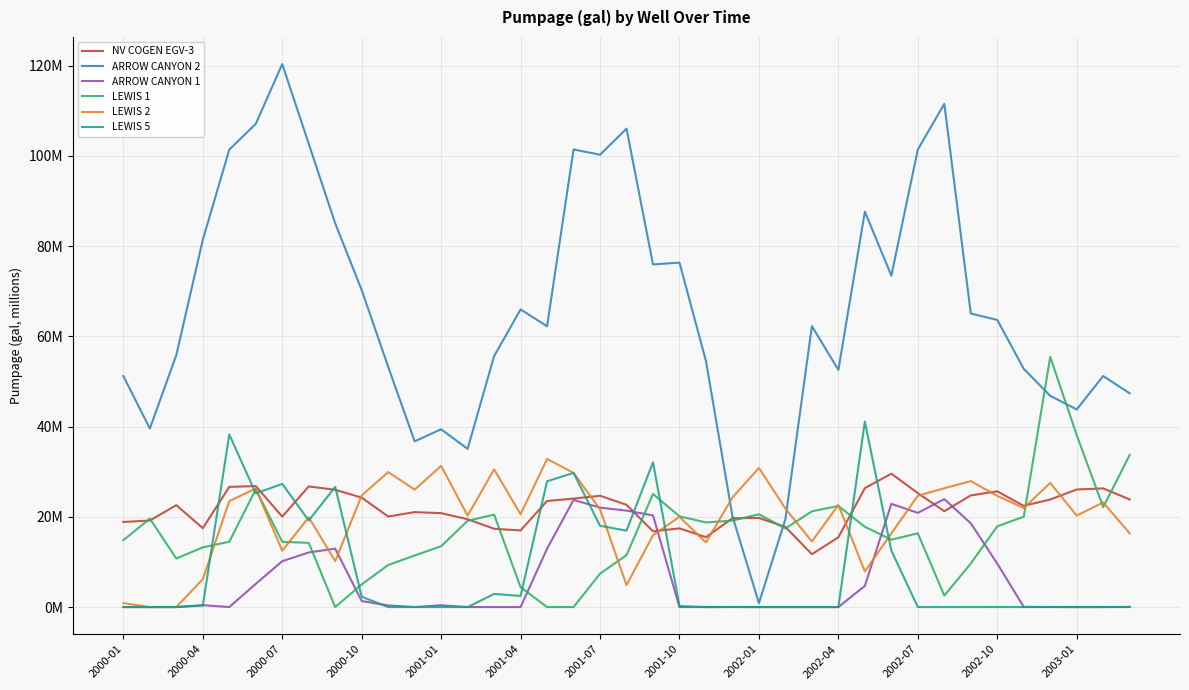

Reading right to left, what are all the values shown in this chart?

NV COGEN EGV-3: 23.9	26.3	26.1	23.8	22.4	25.7	24.7	21.2	25.3	29.6	26.4	15.5	11.7	17.8	19.8	19.7	15.5	17.4	16.8	22.7	24.7	24.0	23.5	17.0	17.4	19.5	20.8	21.0	20.1	24.3	26.0	26.7	20.0	26.8	26.6	17.5	22.6	19.2	18.9
ARROW CANYON 2: 47.4	51.2	43.8	46.8	52.8	63.6	65.1	111.5	101.4	73.5	87.7	52.6	62.3	19.5	0.9	20.1	54.5	76.3	76.0	106.1	100.3	101.4	62.2	66.0	55.6	35.1	39.4	36.7	53.3	70.3	85.0	102.7	120.4	107.1	101.4	81.4	55.9	39.6	51.2
ARROW CANYON 1: 0.0	0.0	0.0	0.0	0.0	9.6	18.6	23.9	20.9	22.9	4.7	0.0	0.0	0.0	0.0	0.0	0.0	0.0	20.3	21.4	22.0	23.8	12.9	0.0	0.0	0.0	0.4	0.0	0.4	1.3	12.9	12.1	10.2	5.1	0.0	0.4	0.0	0.0	0.0
LEWIS 1: 33.7	22.1	38.1	55.5	20.0	17.9	9.7	2.5	16.3	14.9	17.8	22.4	21.2	17.4	20.6	19.2	18.8	20.1	25.1	11.5	7.4	0.0	0.0	4.4	20.5	19.1	13.5	11.4	9.3	5.0	0.0	14.2	14.5	26.1	14.5	13.2	10.8	19.6	14.8
LEWIS 2: 16.3	23.2	20.3	27.5	22.0	24.6	27.9	26.3	24.7	16.3	7.9	22.6	14.5	21.8	30.8	24.3	14.3	20.0	15.9	4.9	21.7	29.7	32.8	20.6	30.5	20.3	31.3	26.0	29.9	24.7	10.2	19.9	12.5	26.3	23.5	6.2	0.0	0.0	0.9
LEWIS 5: 0.0	0.0	0.0	0.0	0.0	0.0	0.0	0.0	0.0	12.5	41.1	0.0	0.0	0.0	0.0	0.0	0.0	0.2	32.1	16.9	18.0	29.7	27.9	2.5	2.9	0.0	0.0	0.0	0.0	2.3	26.6	19.2	27.3	25.2	38.3	0.3	0.0	0.0	0.0